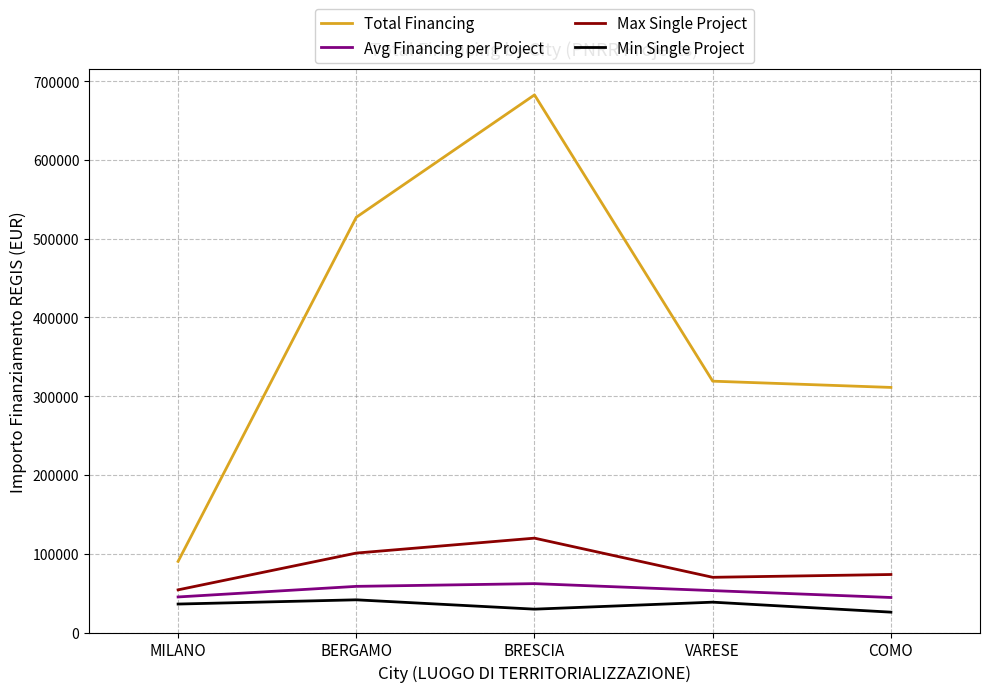

Does the chart have visible grid lines?

Yes